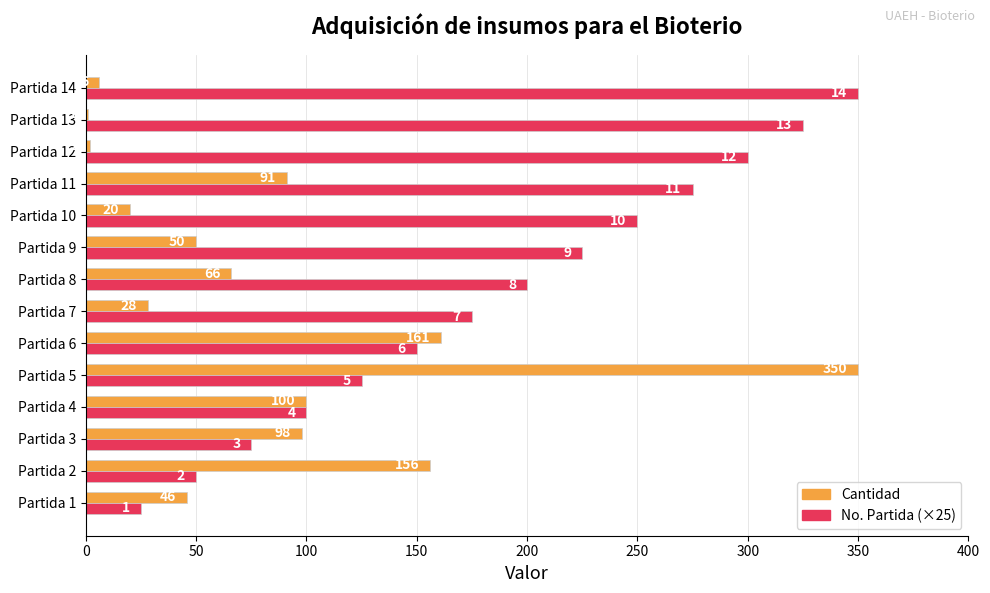

Which series changed the most between Partida 1 and Partida 3?

Cantidad